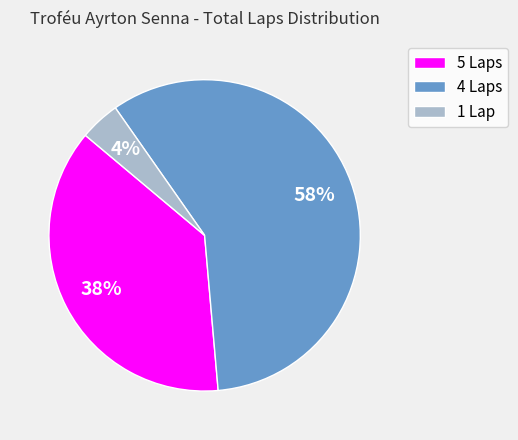

Which category accounts for the majority?

4 Laps